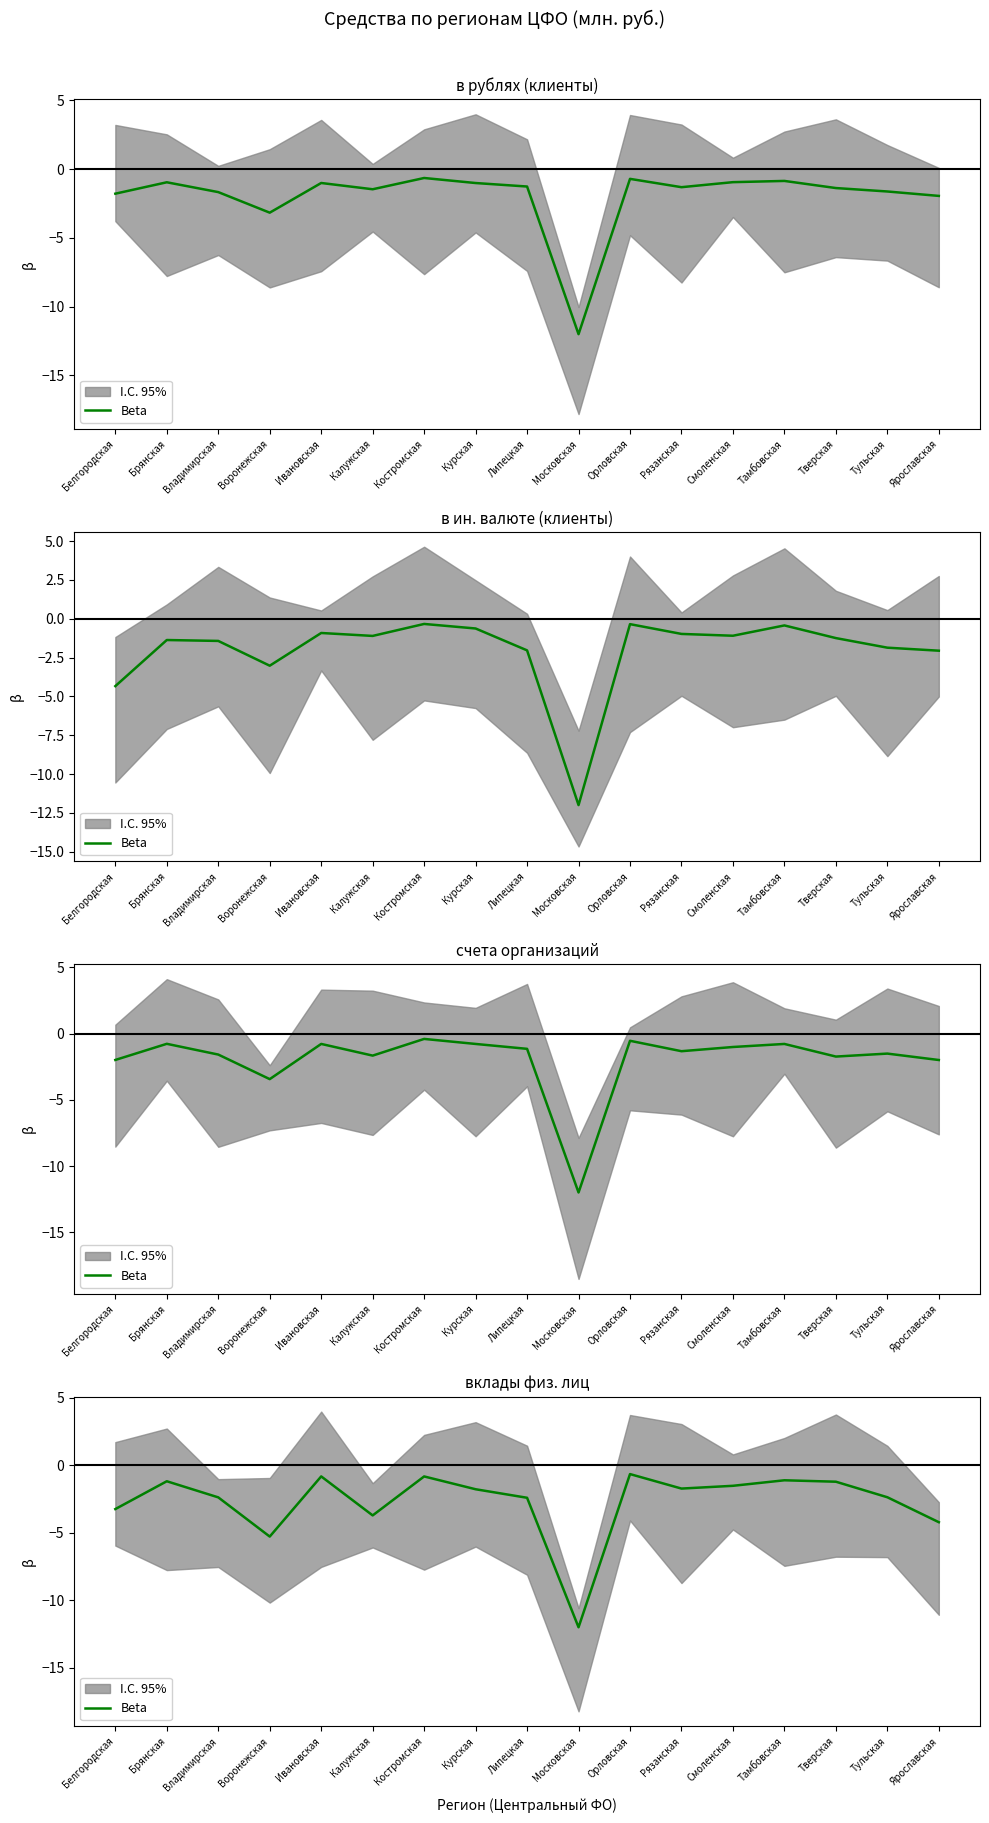

Which label corresponds to the largest value in the chart?

Орловская